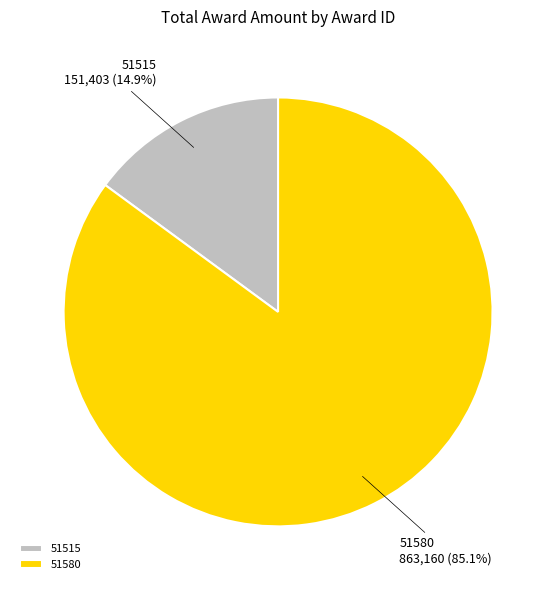

To the nearest percent, what is the combined percentage of 51515 and 51580?

100%